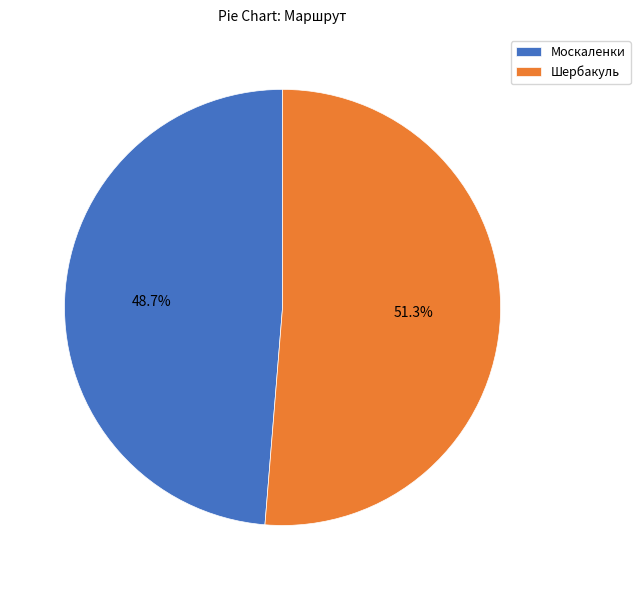

What percentage is the Шербакуль slice, to the nearest percent?

51%